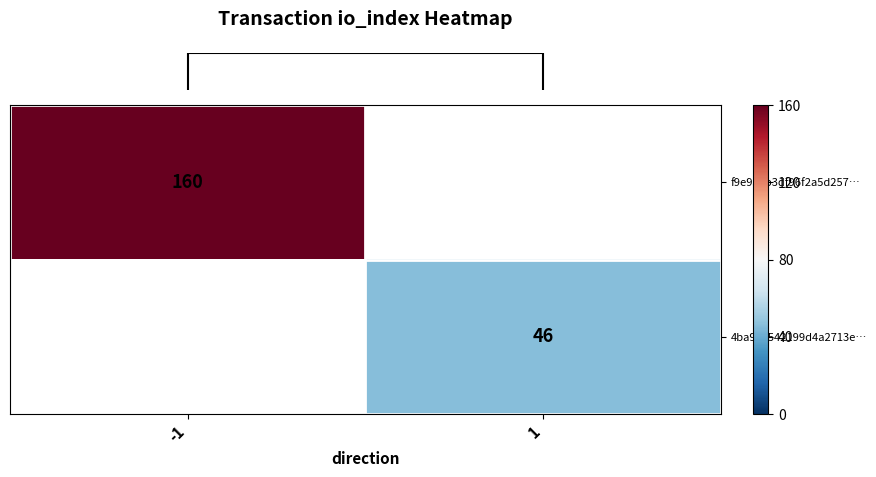

List the series in order of their peak value, highest first.

row_0, row_1